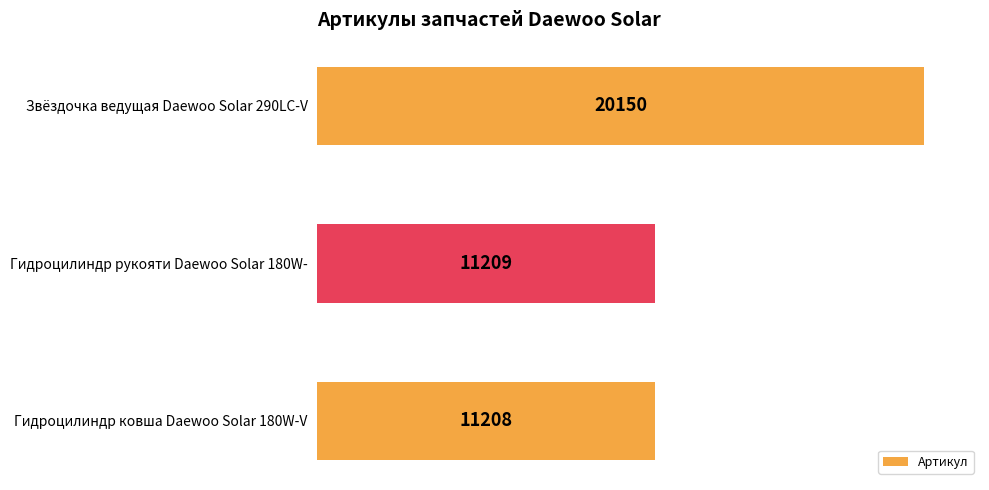

The chart shows a value of 5288 at Гидроцилиндр ковша Daewoo Solar 180W-V. True or false?

False